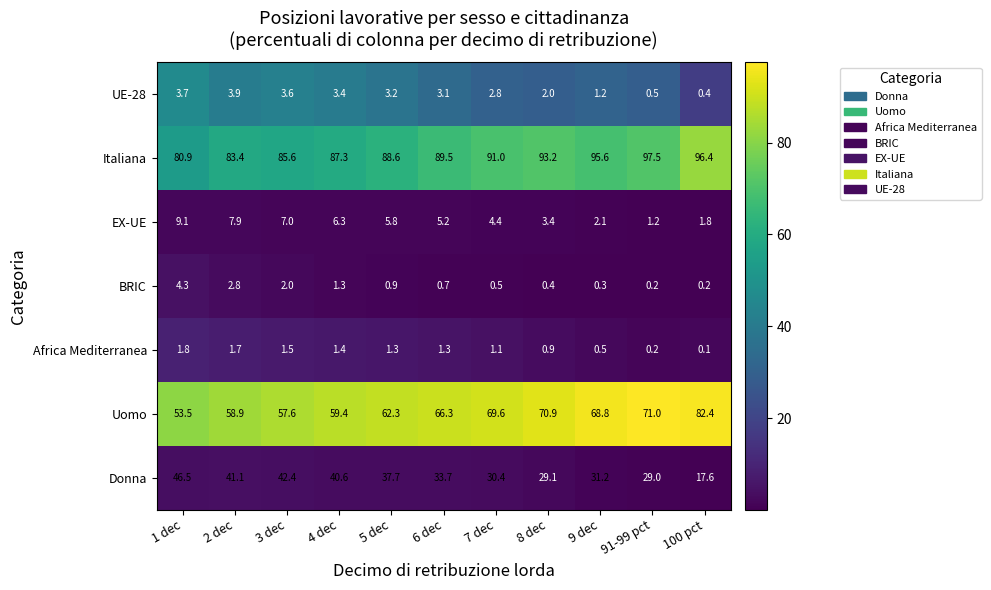

Count the number of categories in the chart.

11